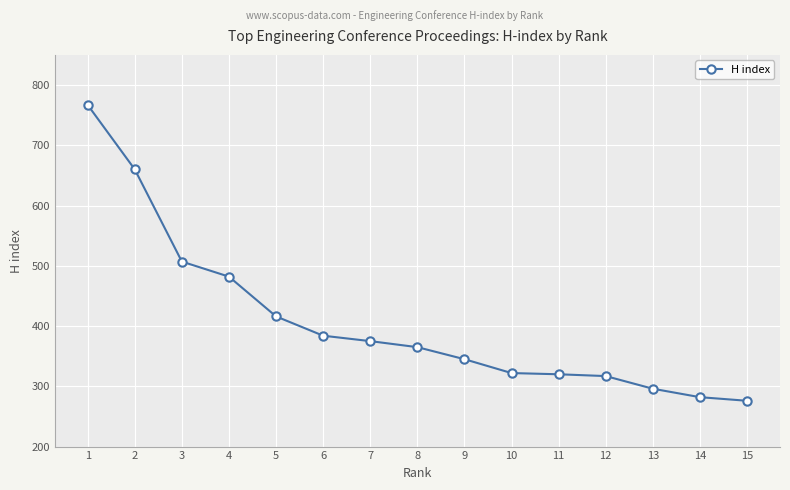

True or false: there are more than 1 points higher than both neighbors.

False